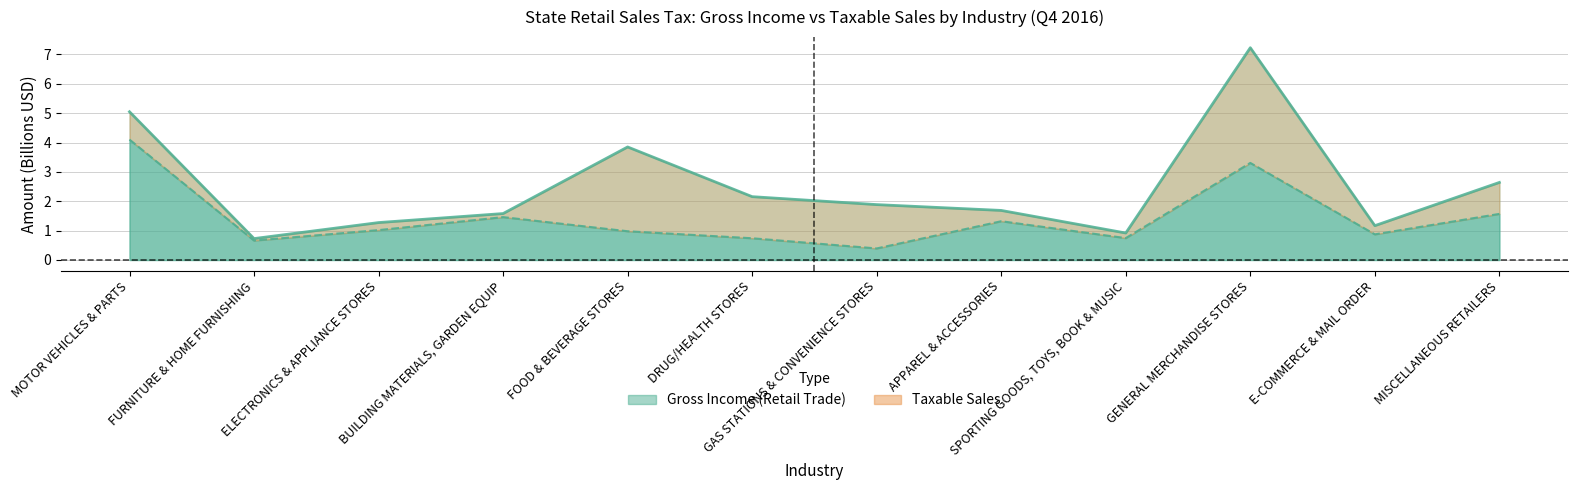

The Gross Income (Retail Trade) series shows 1.6 at BUILDING MATERIALS, GARDEN EQUIP. True or false?

True